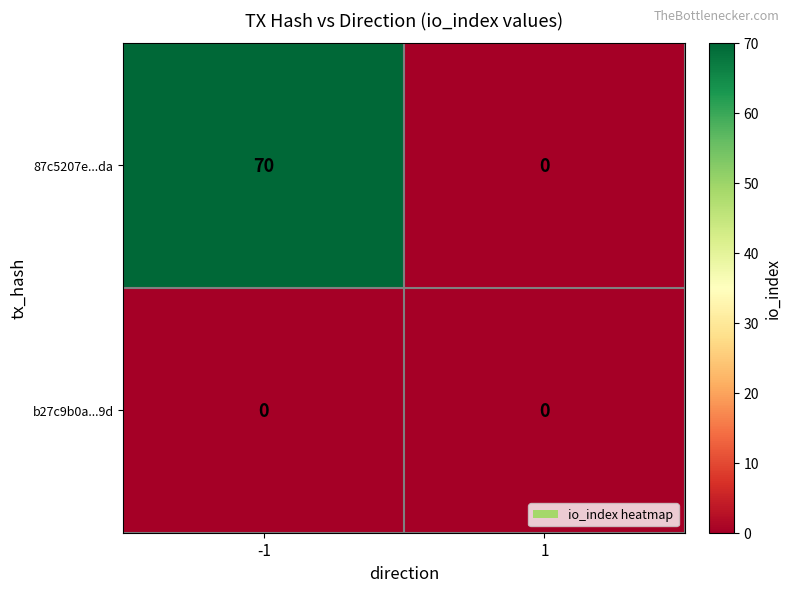

At which category is the sum across all series the highest?

-1